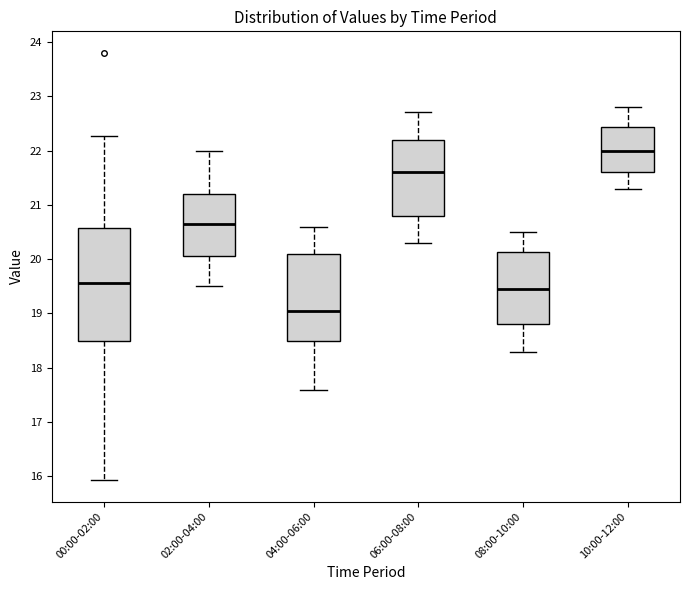

Reading left to right, read every box against the y-axis: the position of its median line, the range the box covers, and the ends of its whiskers. The values are not printed on the chart, so give them approximately, as read against the axis.

00:00-02:00: median 19.6, box 18.5 to 20.6, whiskers 15.9 to 22.3
02:00-04:00: median 20.7, box 20.1 to 21.2, whiskers 19.5 to 22.0
04:00-06:00: median 19.1, box 18.5 to 20.1, whiskers 17.6 to 20.6
06:00-08:00: median 21.6, box 20.8 to 22.2, whiskers 20.3 to 22.7
08:00-10:00: median 19.5, box 18.8 to 20.1, whiskers 18.3 to 20.5
10:00-12:00: median 22.0, box 21.6 to 22.4, whiskers 21.3 to 22.8